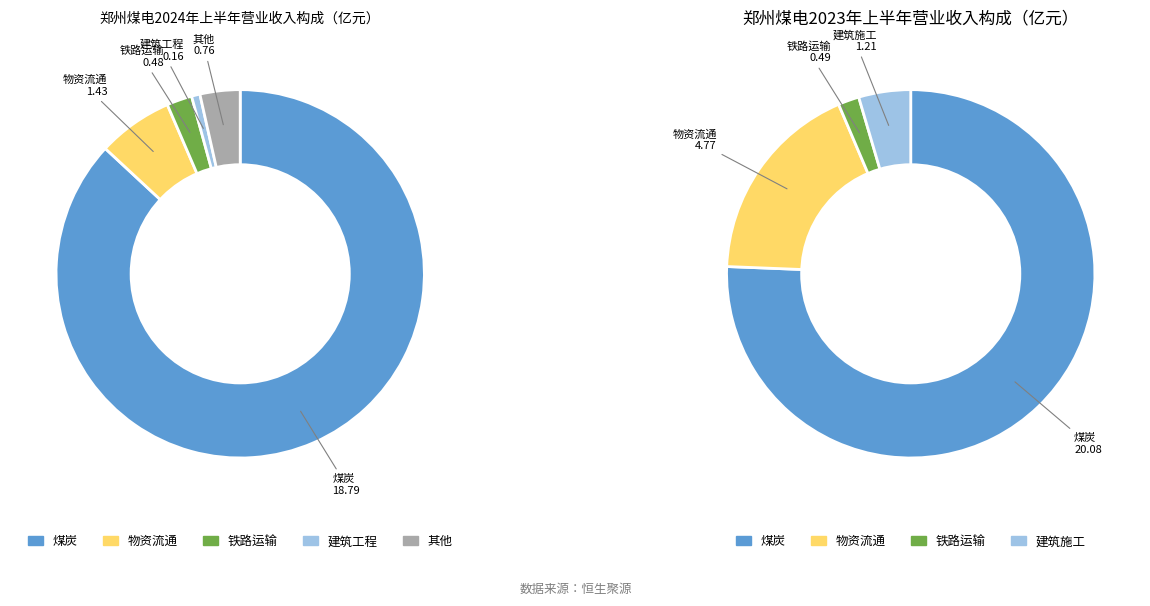

Does 7 account for over 50% of the chart?

No